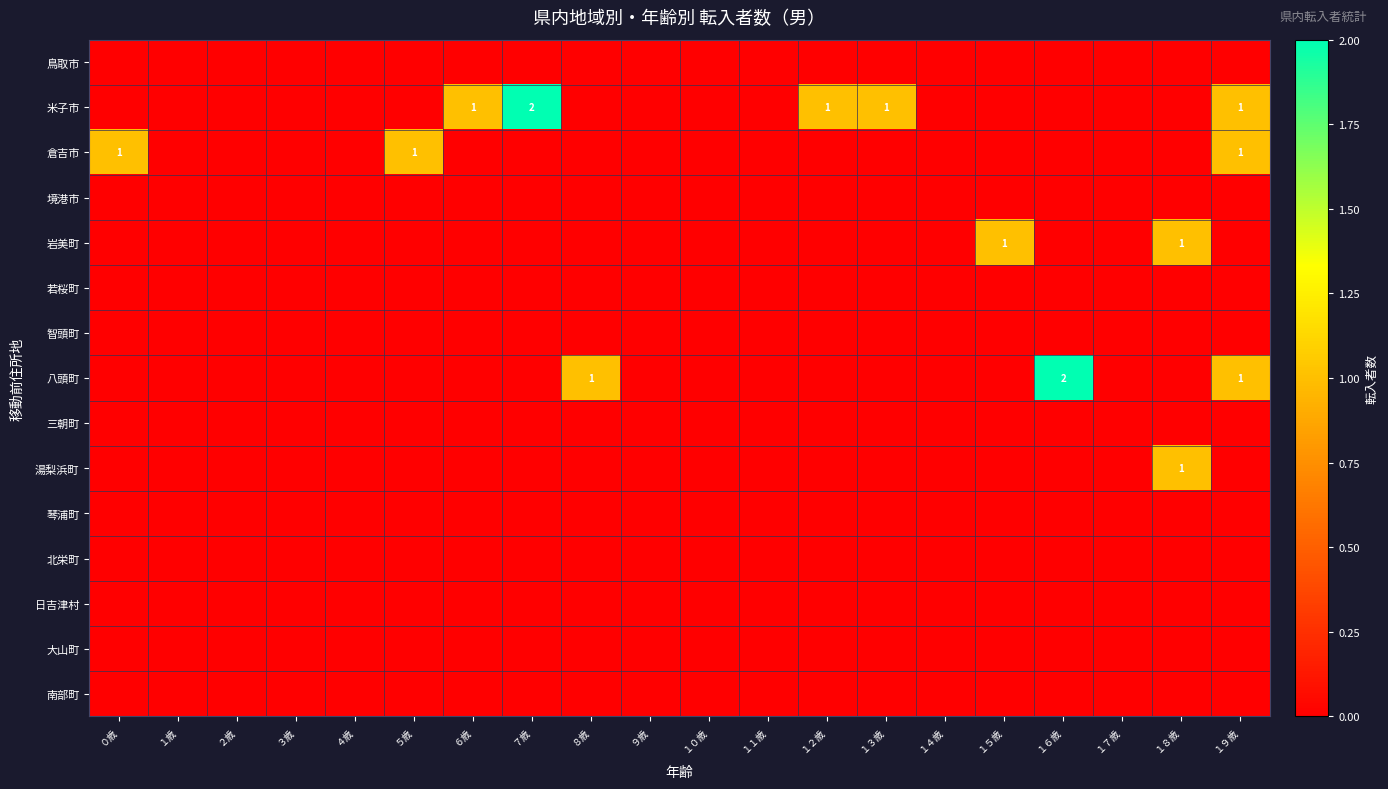

The 米子市 series shows 1 at １９歳. True or false?

True